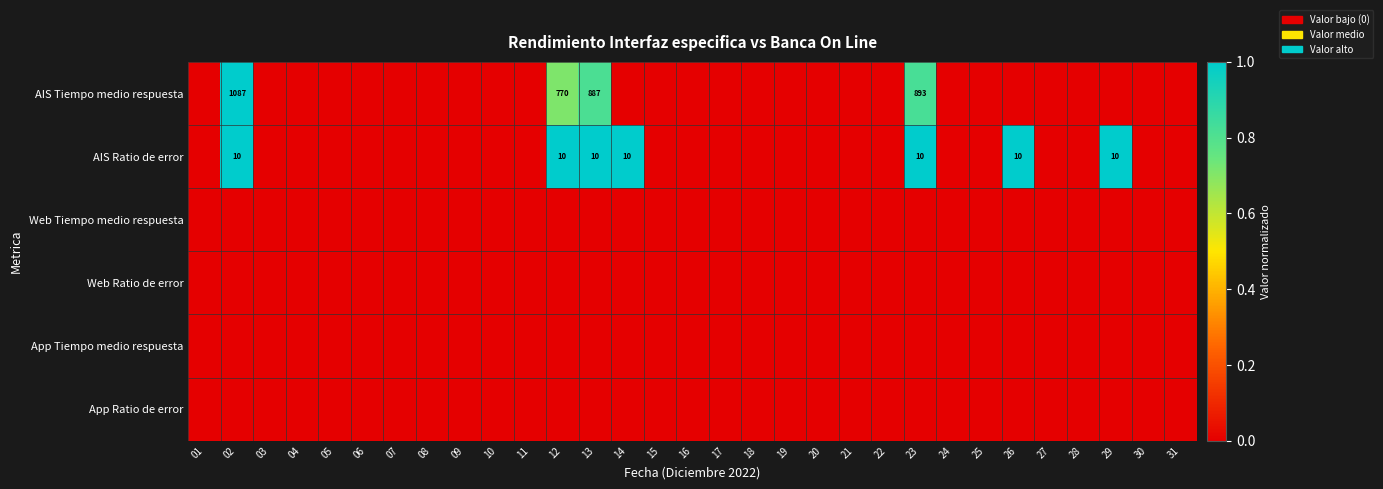

Is it true that AIS Ratio de error equals 15 at 29?

False